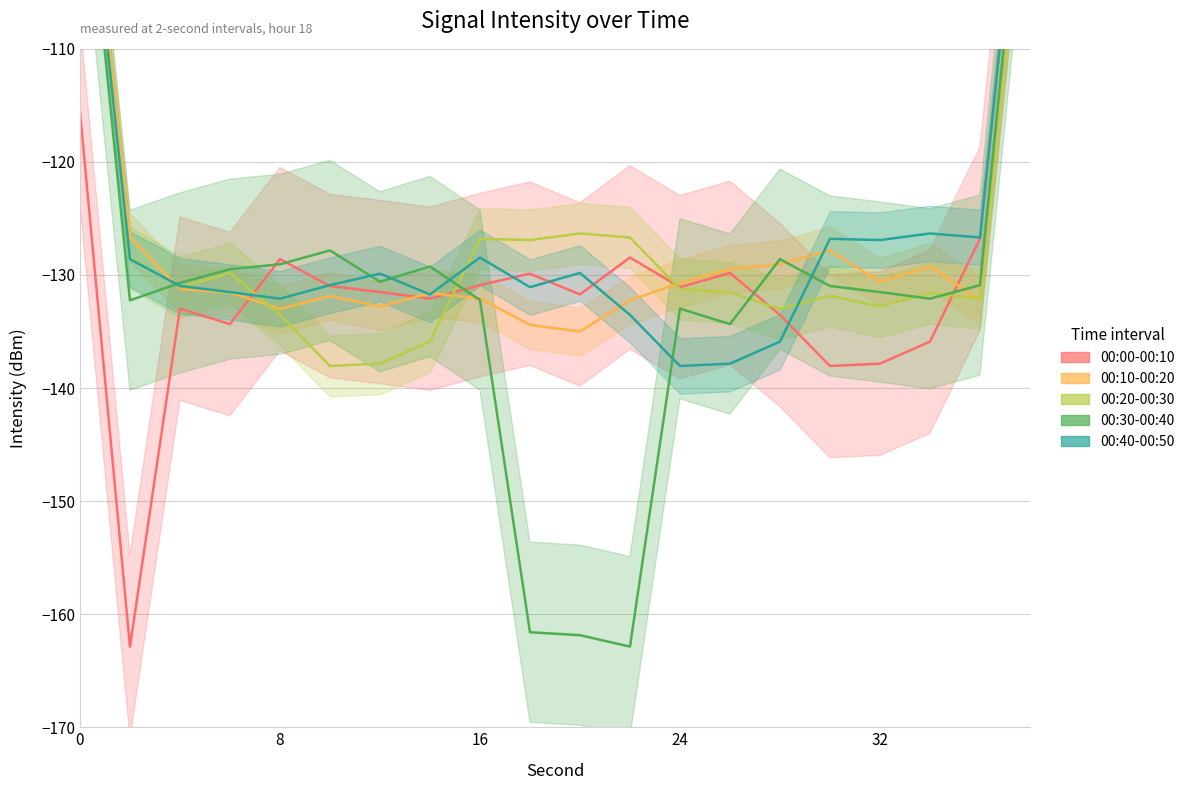

What is the difference between the second highest and minimum values in the 00:20-00:30 series?

26.8